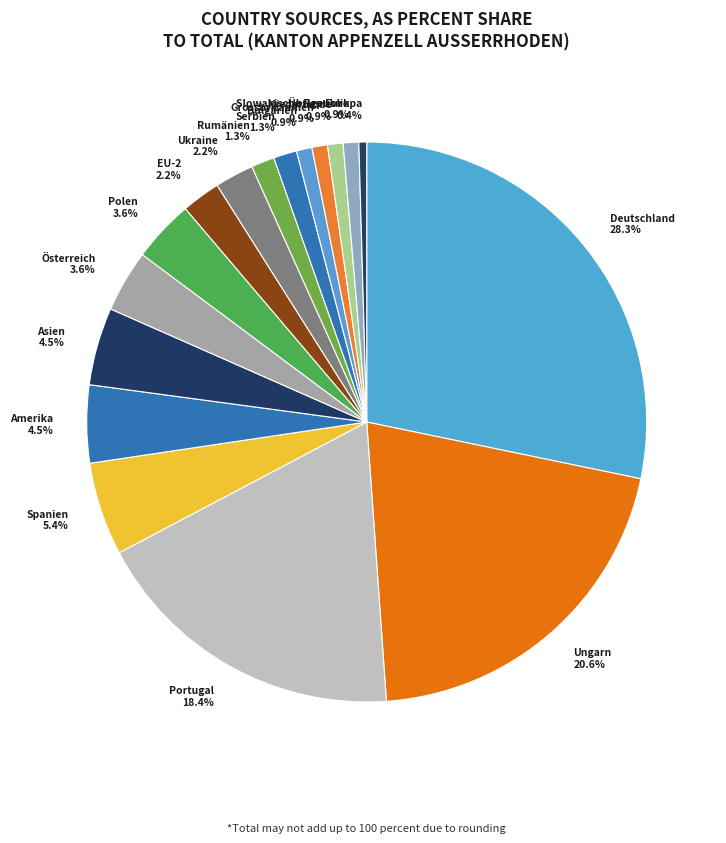

Is it true that Serbien is 7% of the pie?

False